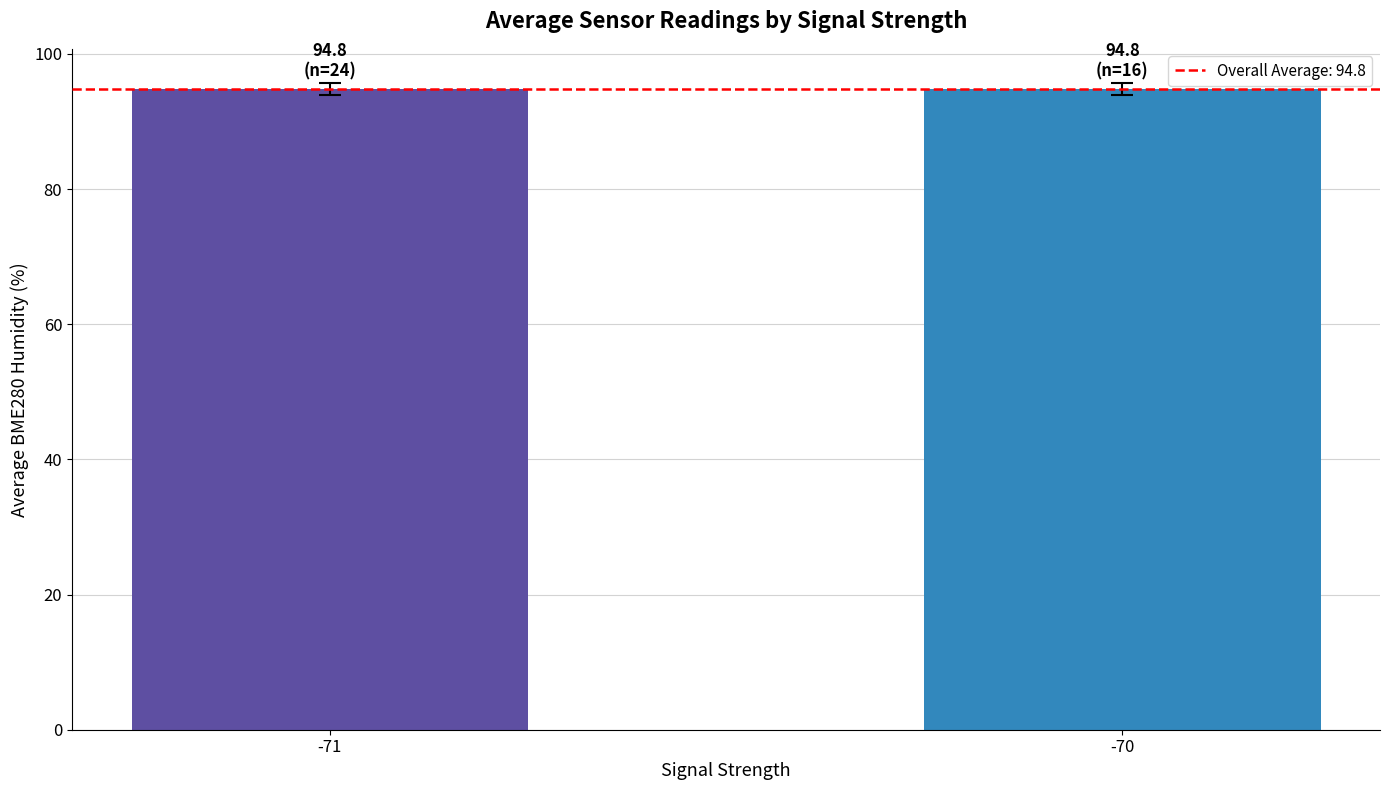

What is the ratio of the value at -70 to the value at -71?

1.0